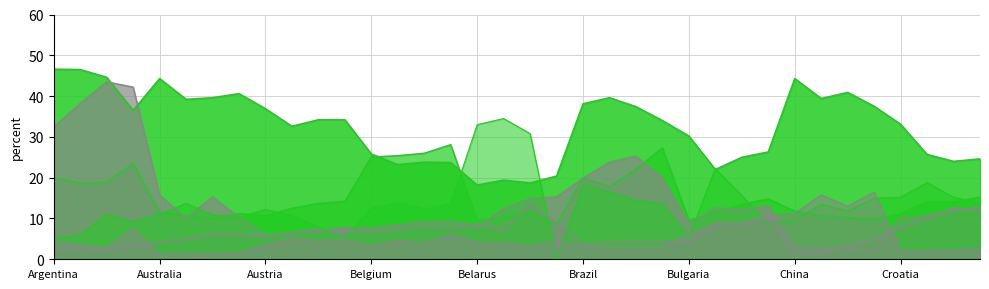

Which has a higher value, Argentina 2009 or Brazil 2015?

Brazil 2015